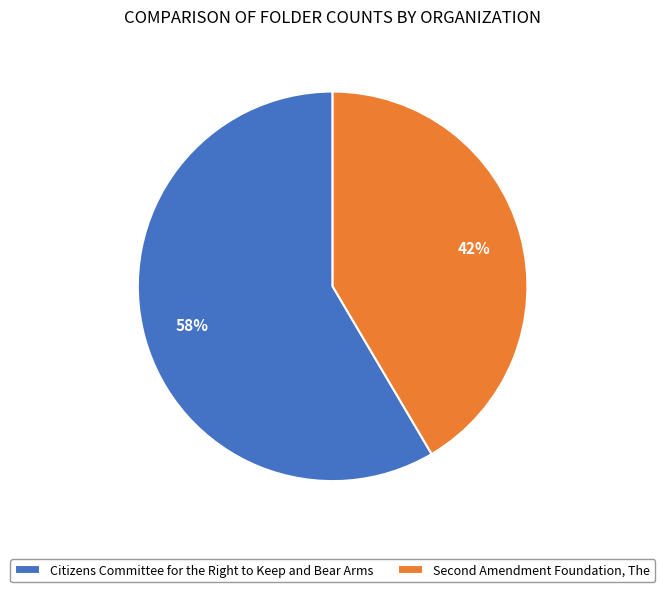

Does any single category account for the majority?

Yes